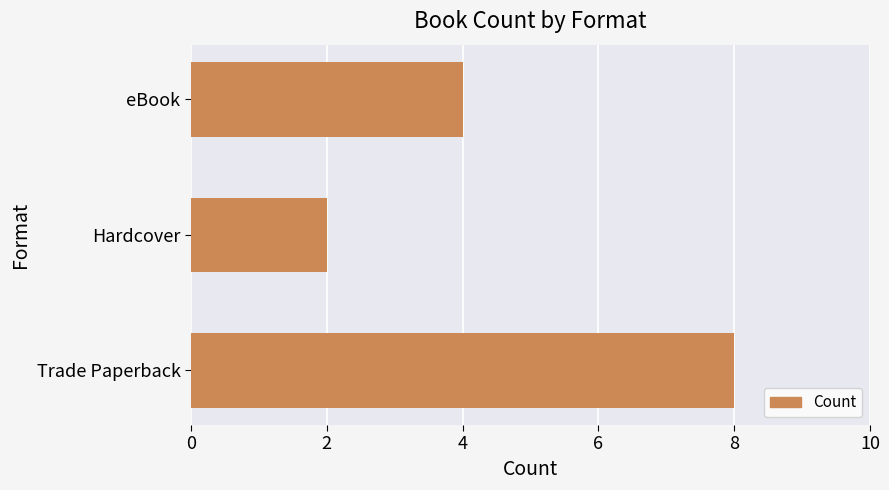

Does the chart contain any negative values?

No